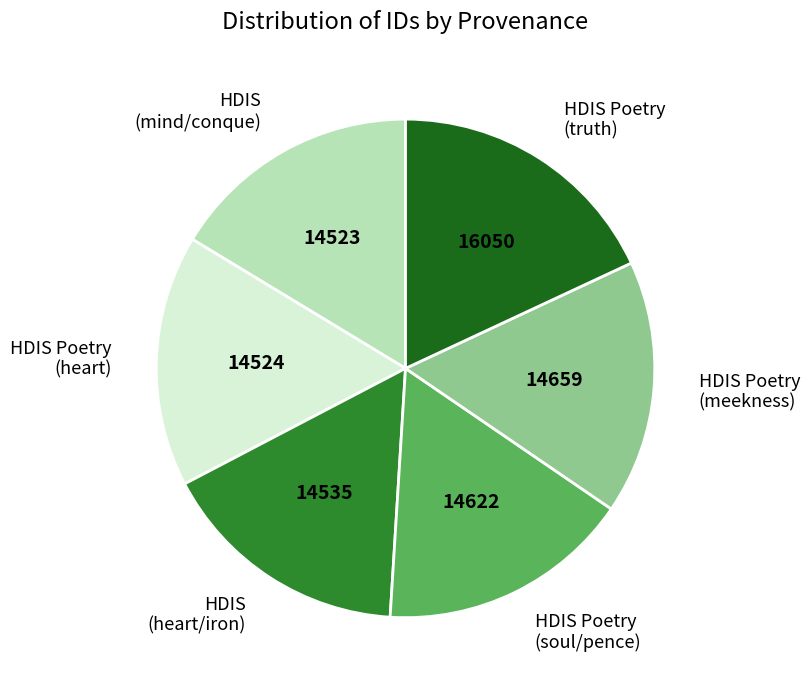

What is the ratio of the value at HDIS Poetry (truth) to the value at HDIS (heart/iron)?

1.1